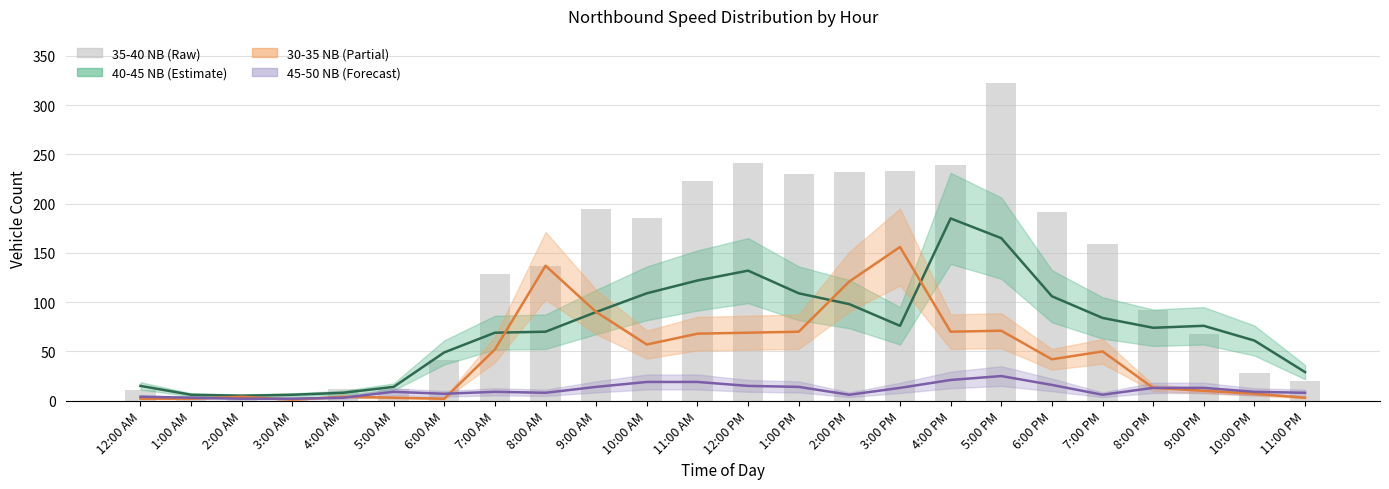

What is the sum of the 45-50 NB (Forecast) values at 10:00 AM and 2:00 AM?

21